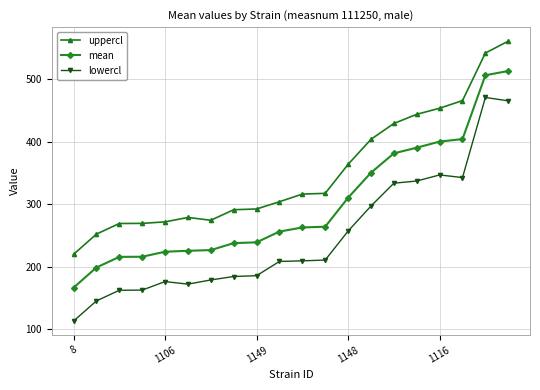

Which series has the largest total across all categories?

uppercl